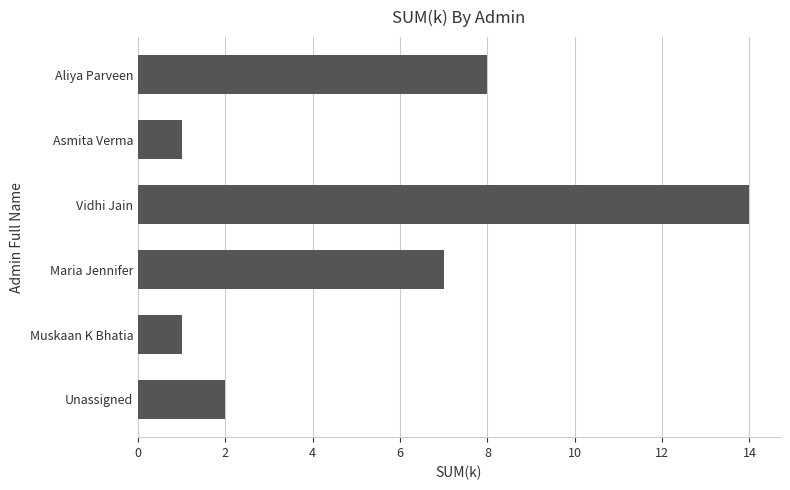

At which label is the value closest to 7?

Maria Jennifer